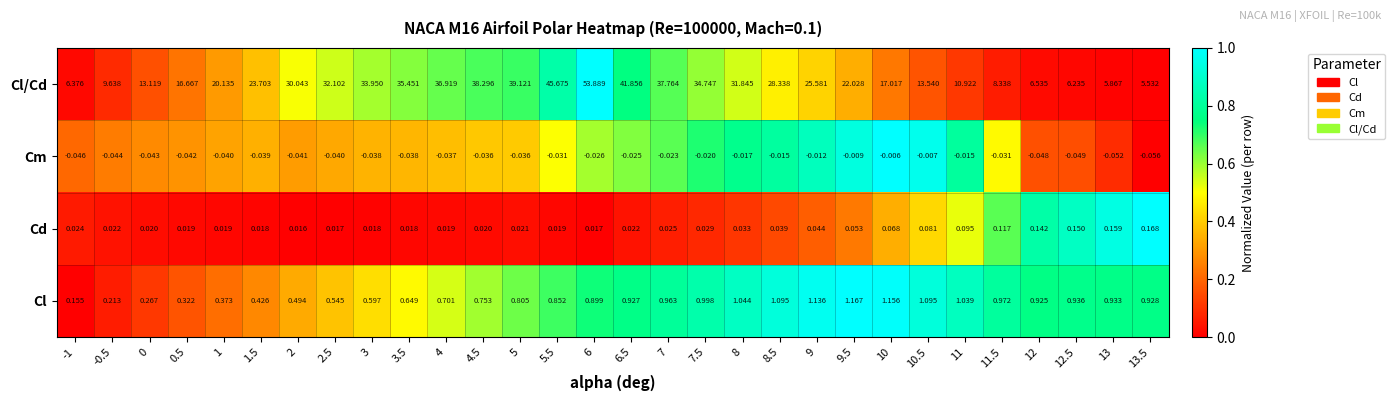

Which series has the widest spread of values?

Cl/Cd